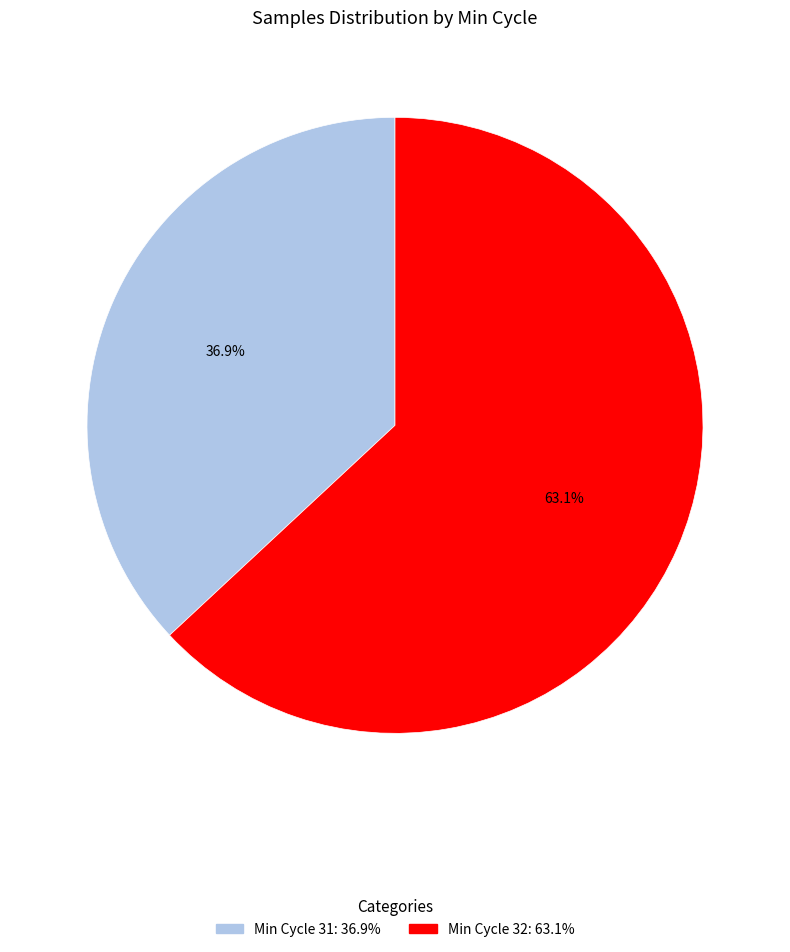

Is there a majority slice in this chart?

Yes